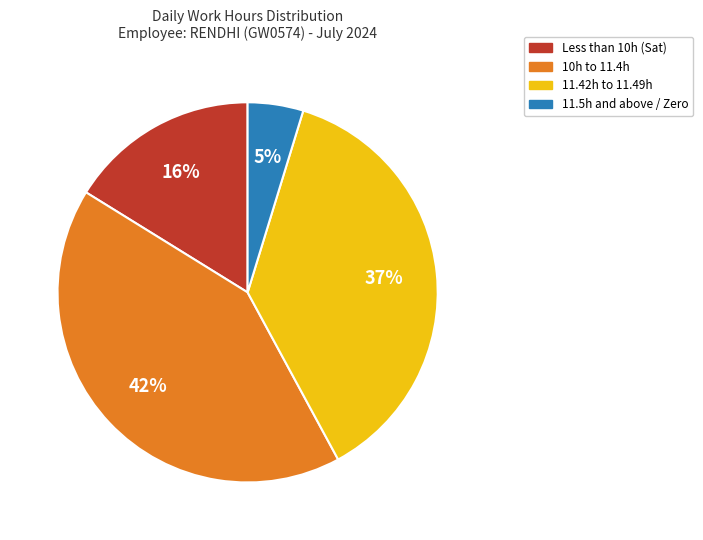

To the nearest percent, what is the difference between the largest and smallest slice percentages?

37%